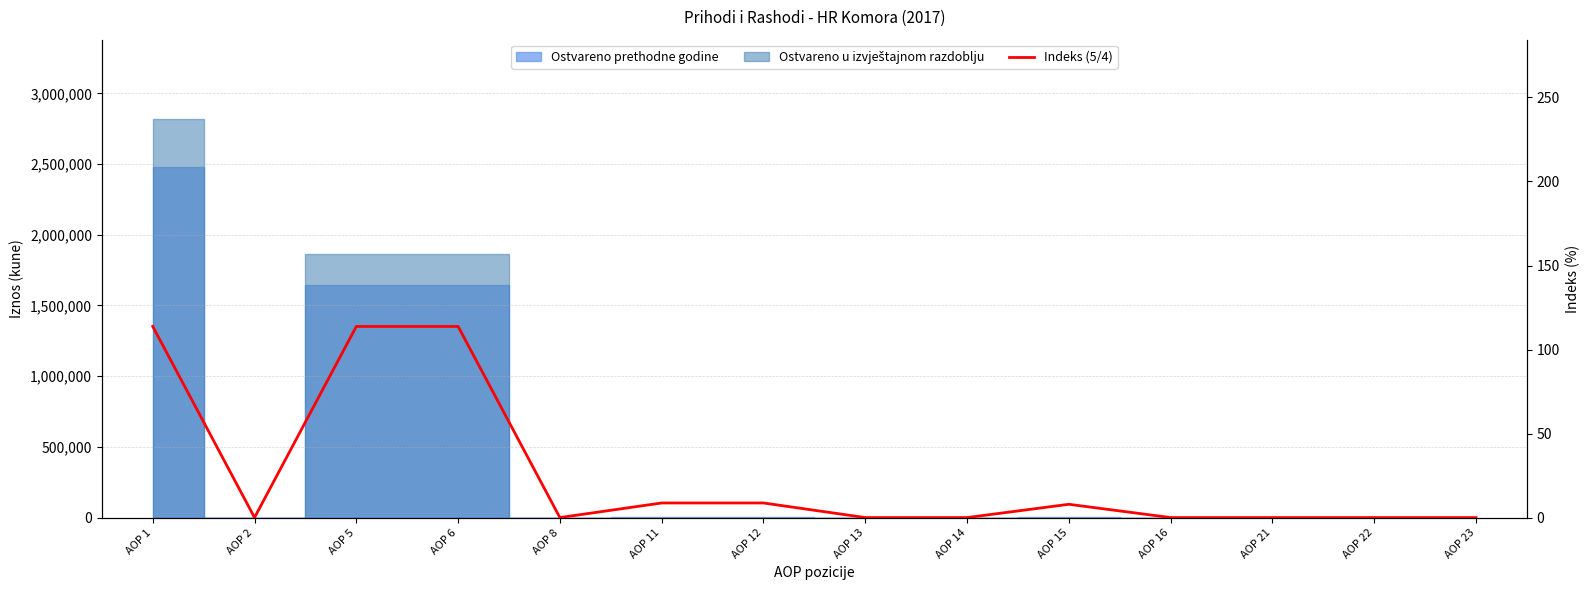

How many data points are above 0?

6